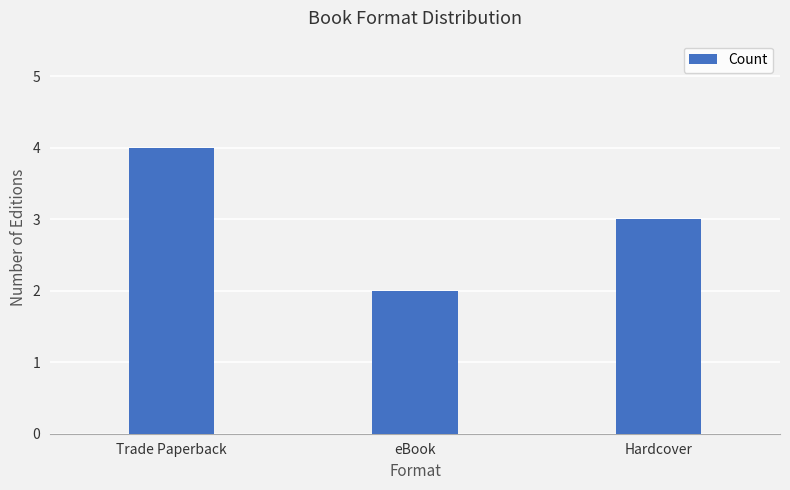

What is the label of the 2nd bar from the right?

eBook